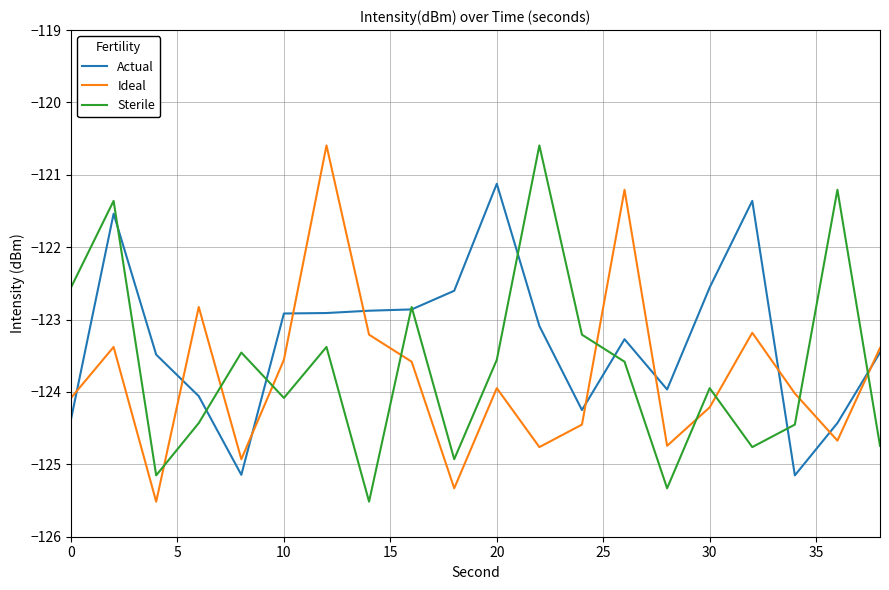

What is the lowest value of the Sterile series?

-125.5